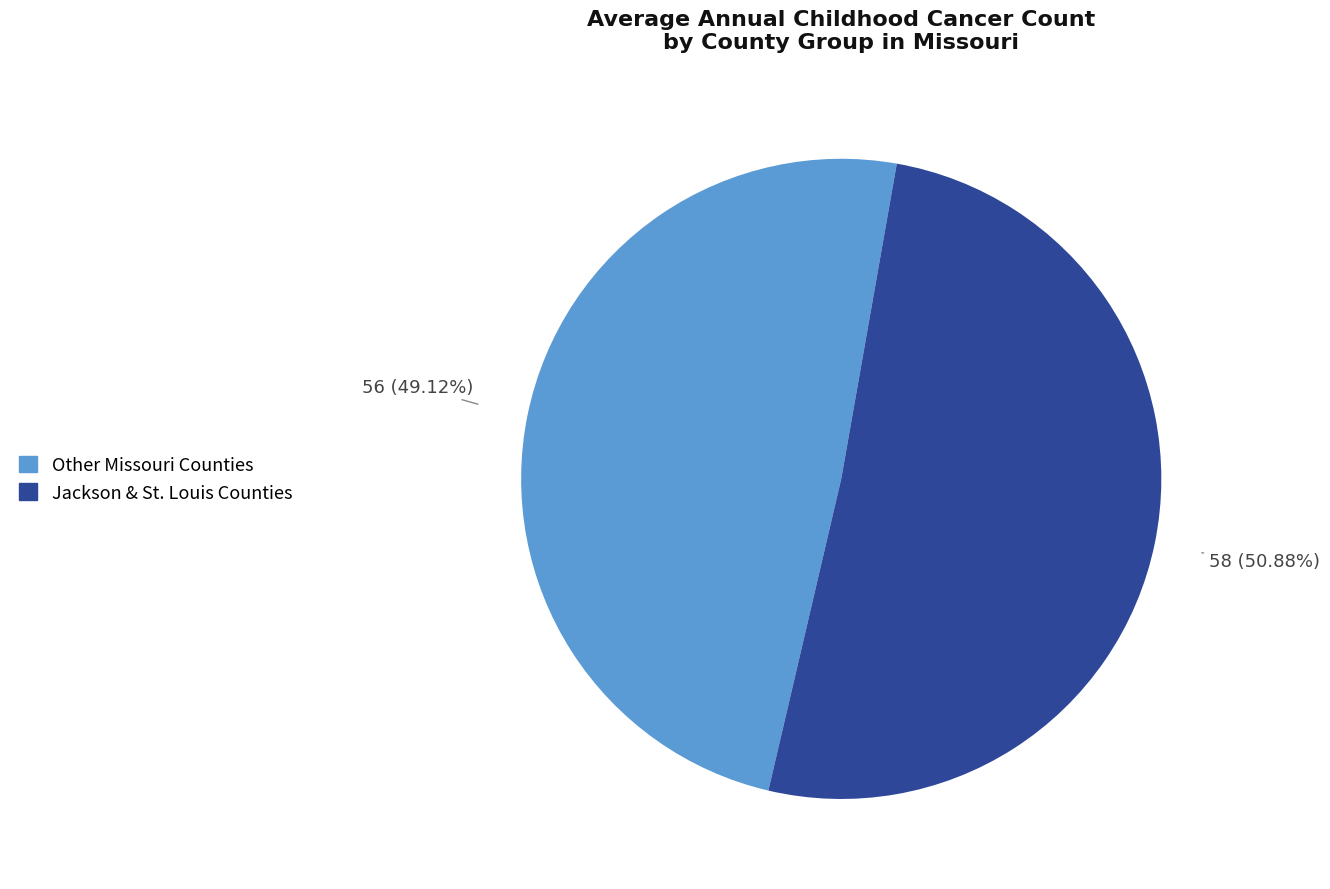

What is the largest slice in the pie chart?

Jackson & St. Louis Counties